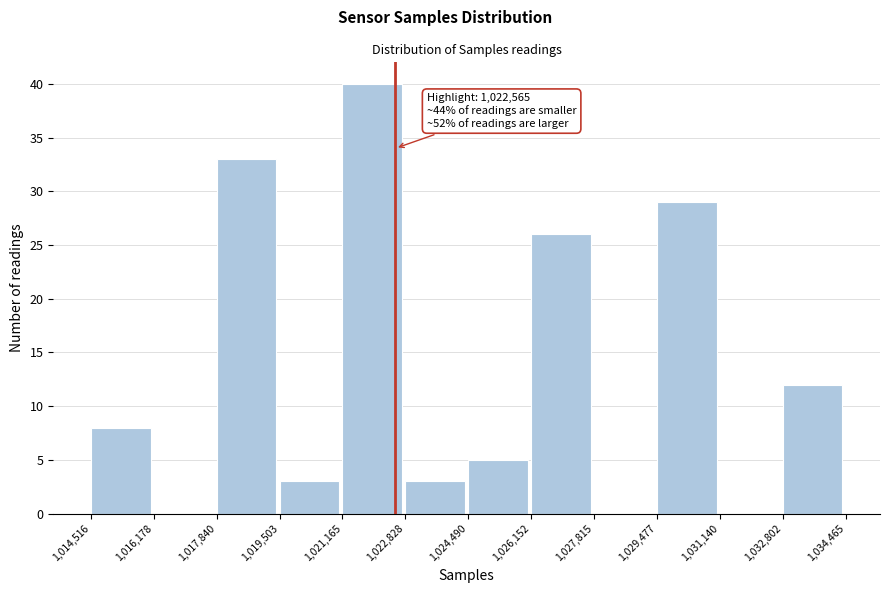

Over which range of the x-axis is the bar tallest?

1,021,165 to 1,022,828